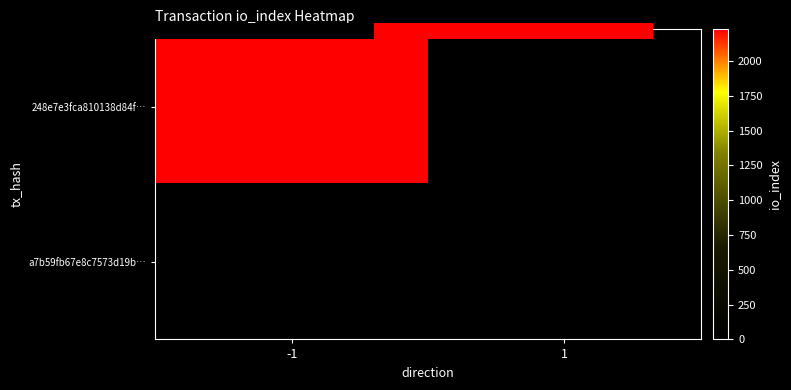

Rank the series by their average value, from lowest to highest.

a7b59fb67e8c7573d19b…, 0.0